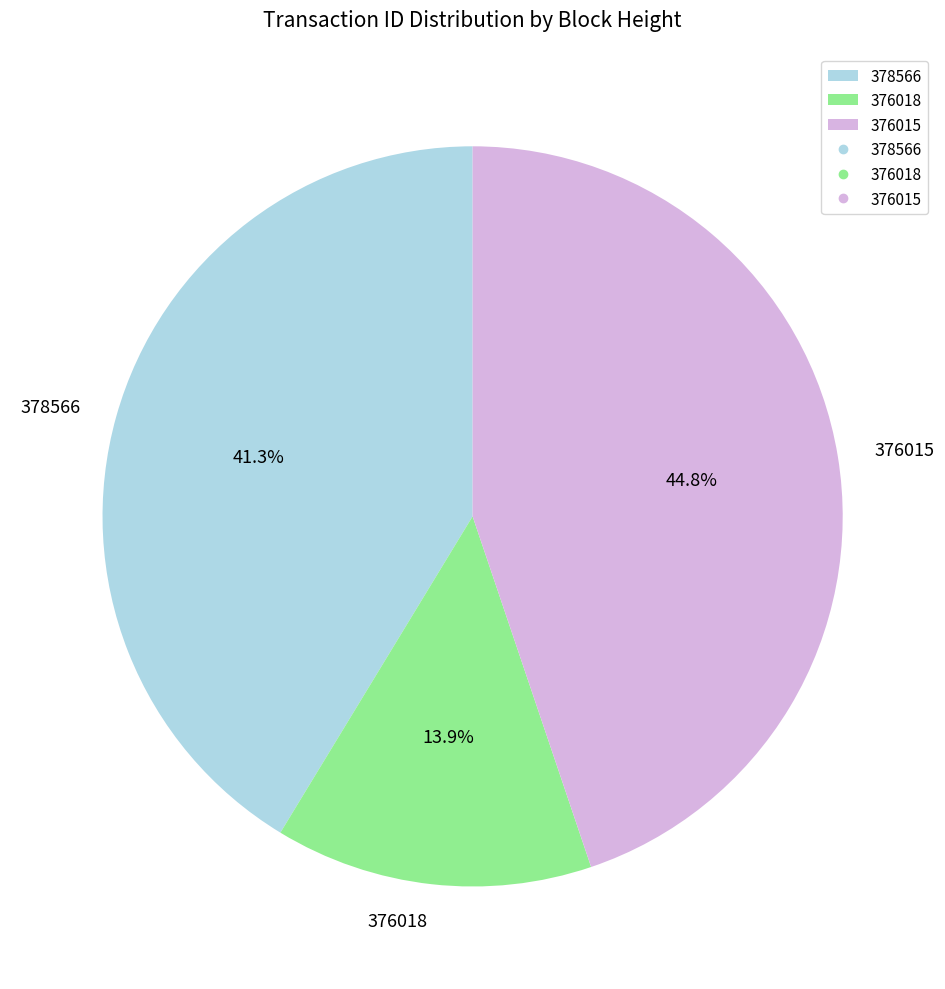

Rank the categories by value from highest to lowest.

376015, 378566, 376018